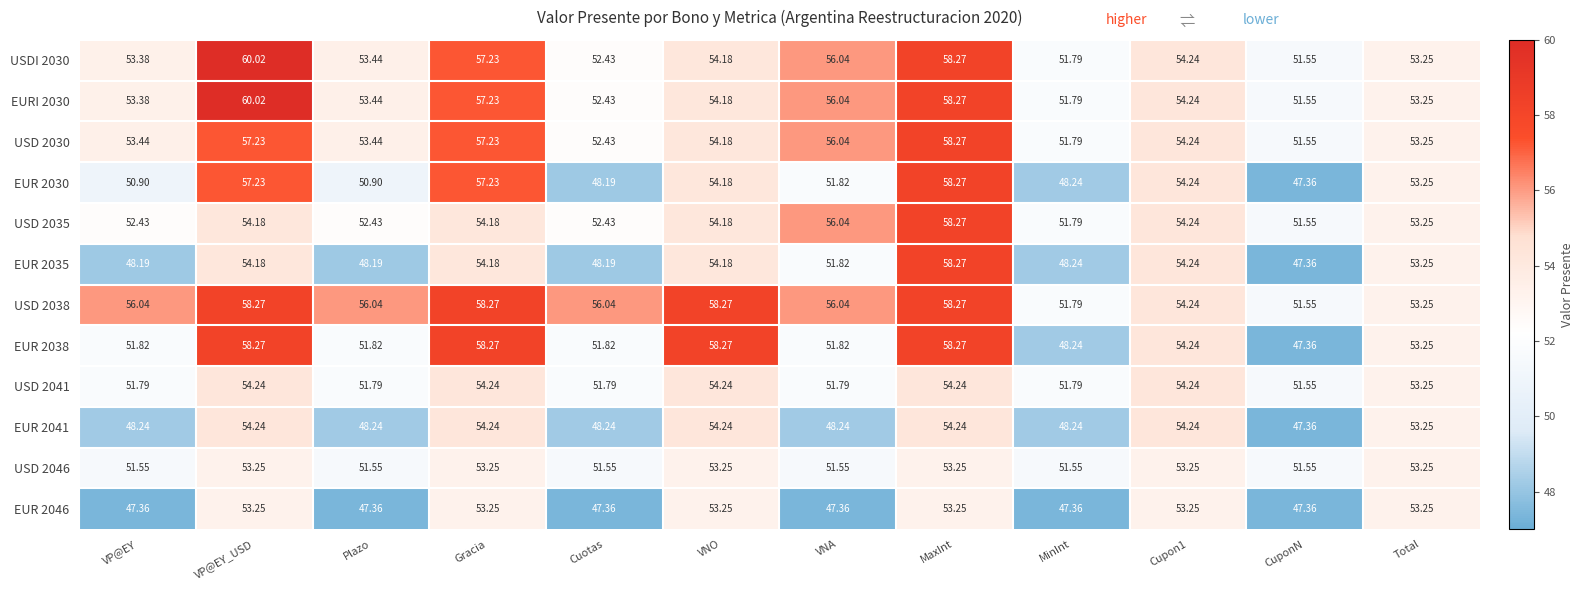

Which label corresponds to the largest value in the chart?

VP@EY_USD